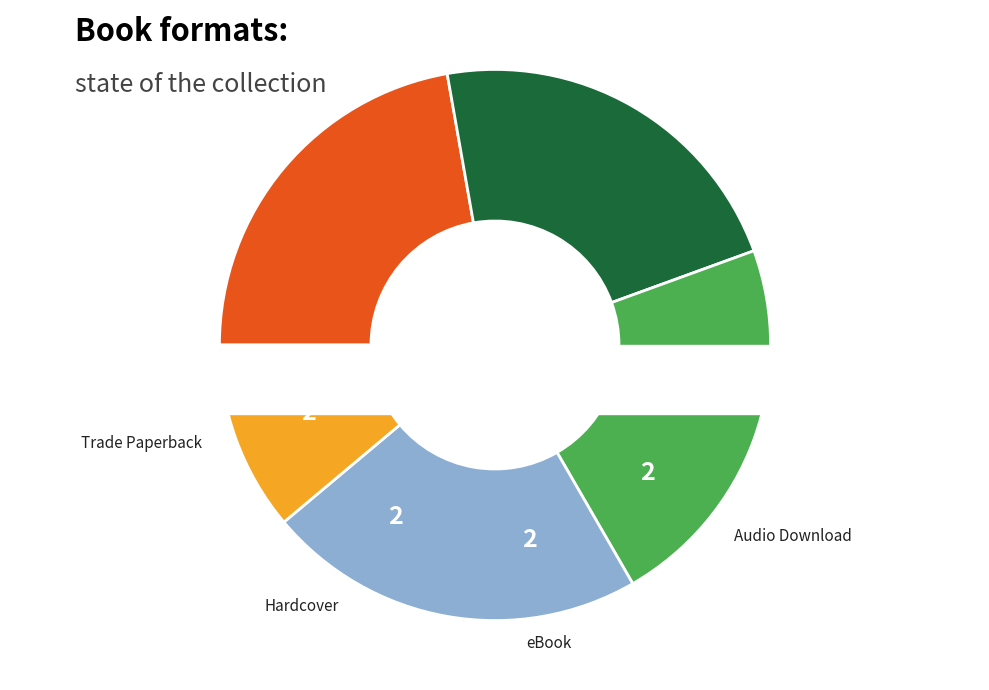

To the nearest percent, what portion does Compact Disk represent?

11%